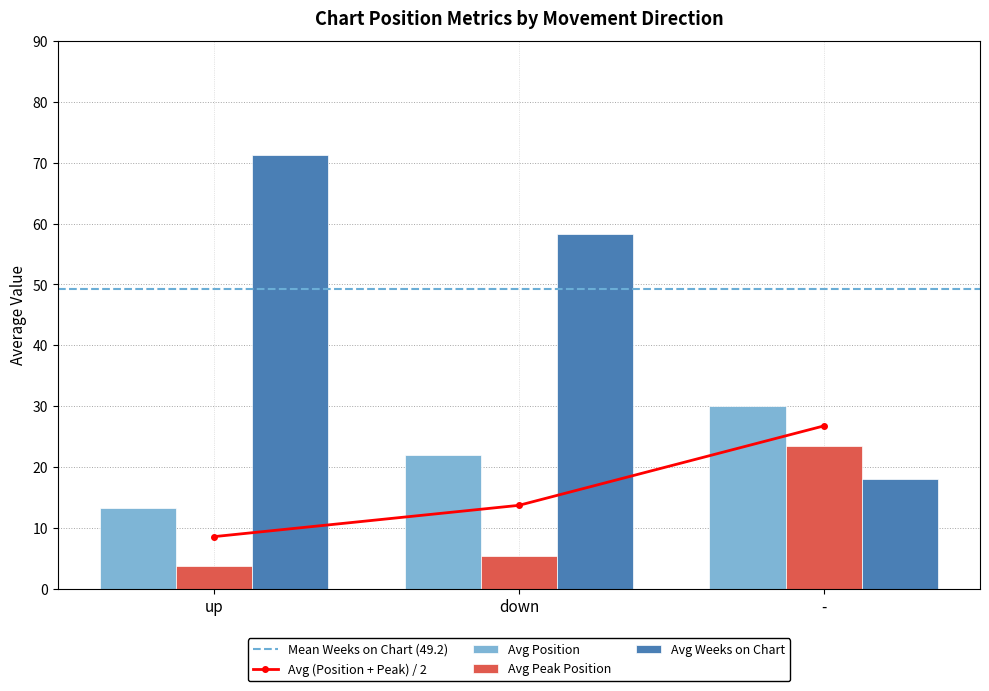

What is the minimum value for Avg Position?

13.3